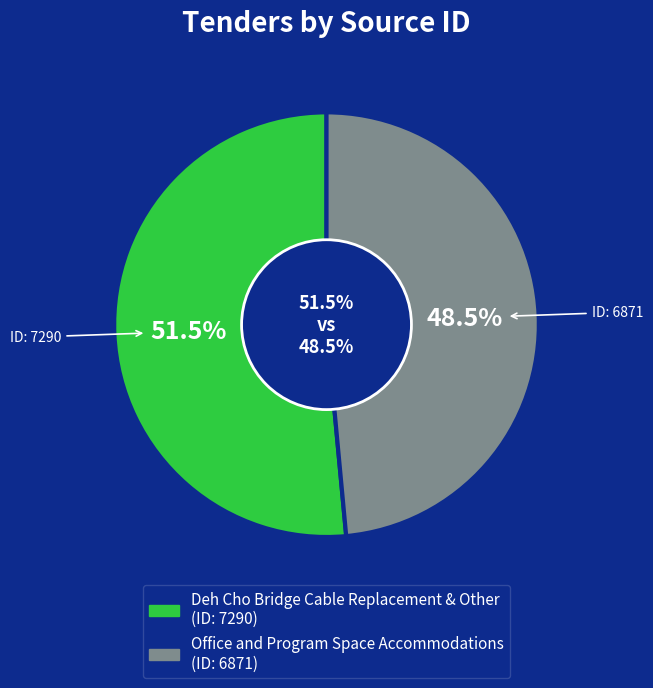

What is the total percentage of Deh Cho Bridge Cable Replacement & Other and Office and Program Space Accommodations?

100.0%